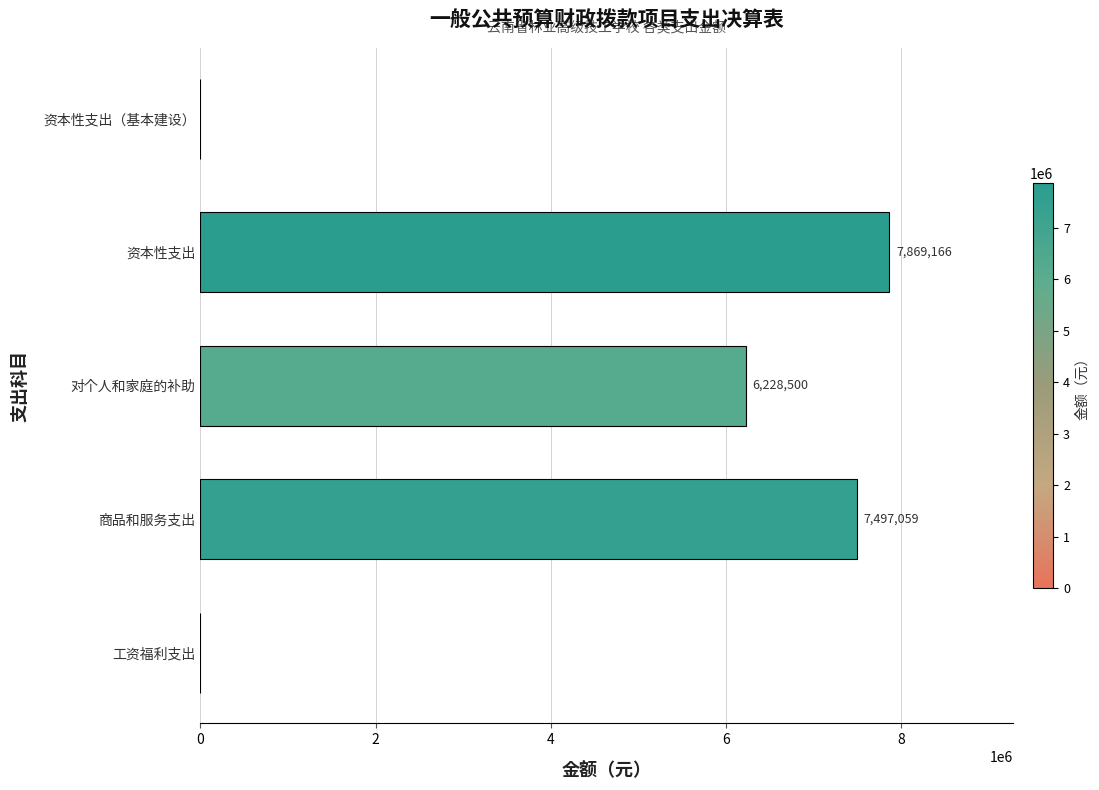

At which label is the value closest to 3934583?

对个人和家庭的补助